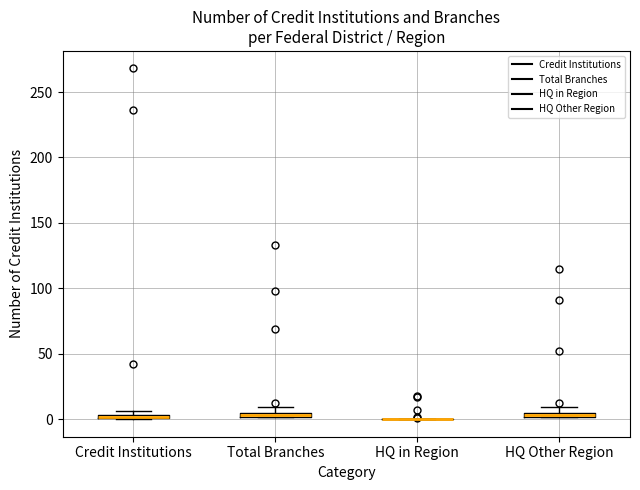

Where is the upper edge of the box for HQ Other Region on the y-axis? The values are not printed on the chart, so give them approximately, as read against the axis.

5